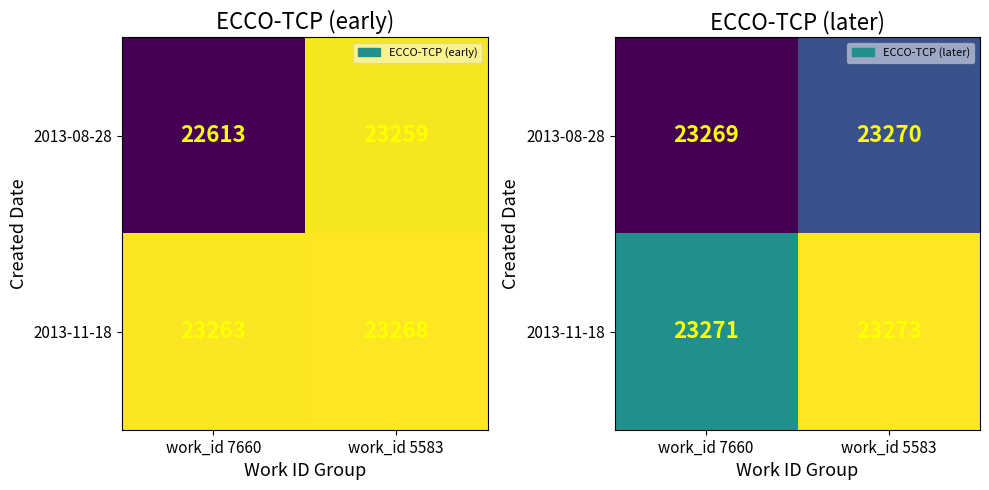

The 2013-08-28 series shows 23270 at work_id 5583. True or false?

True